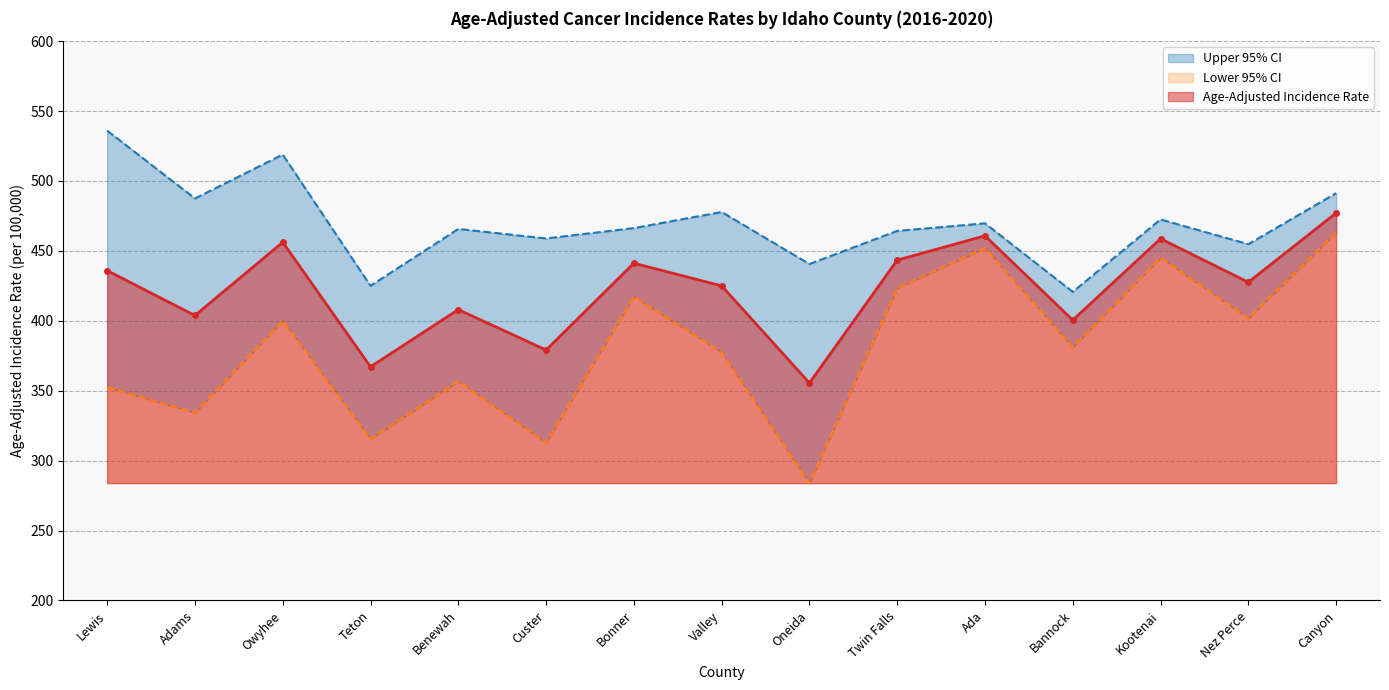

Rank the series by their average value, from lowest to highest.

Lower 95% CI, Age-Adjusted Incidence Rate, Upper 95% CI